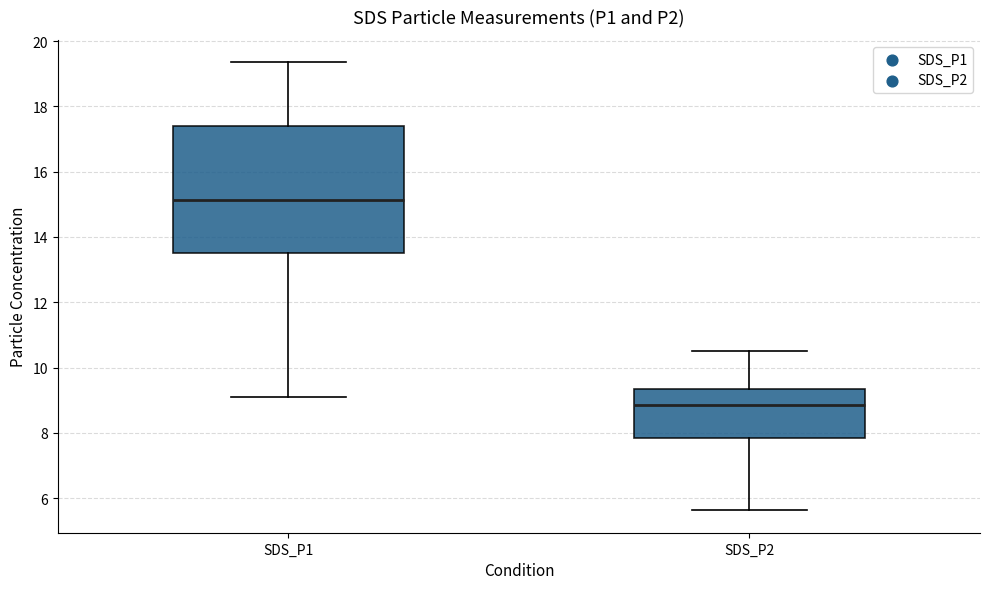

Which box has the highest median line?

SDS_P1